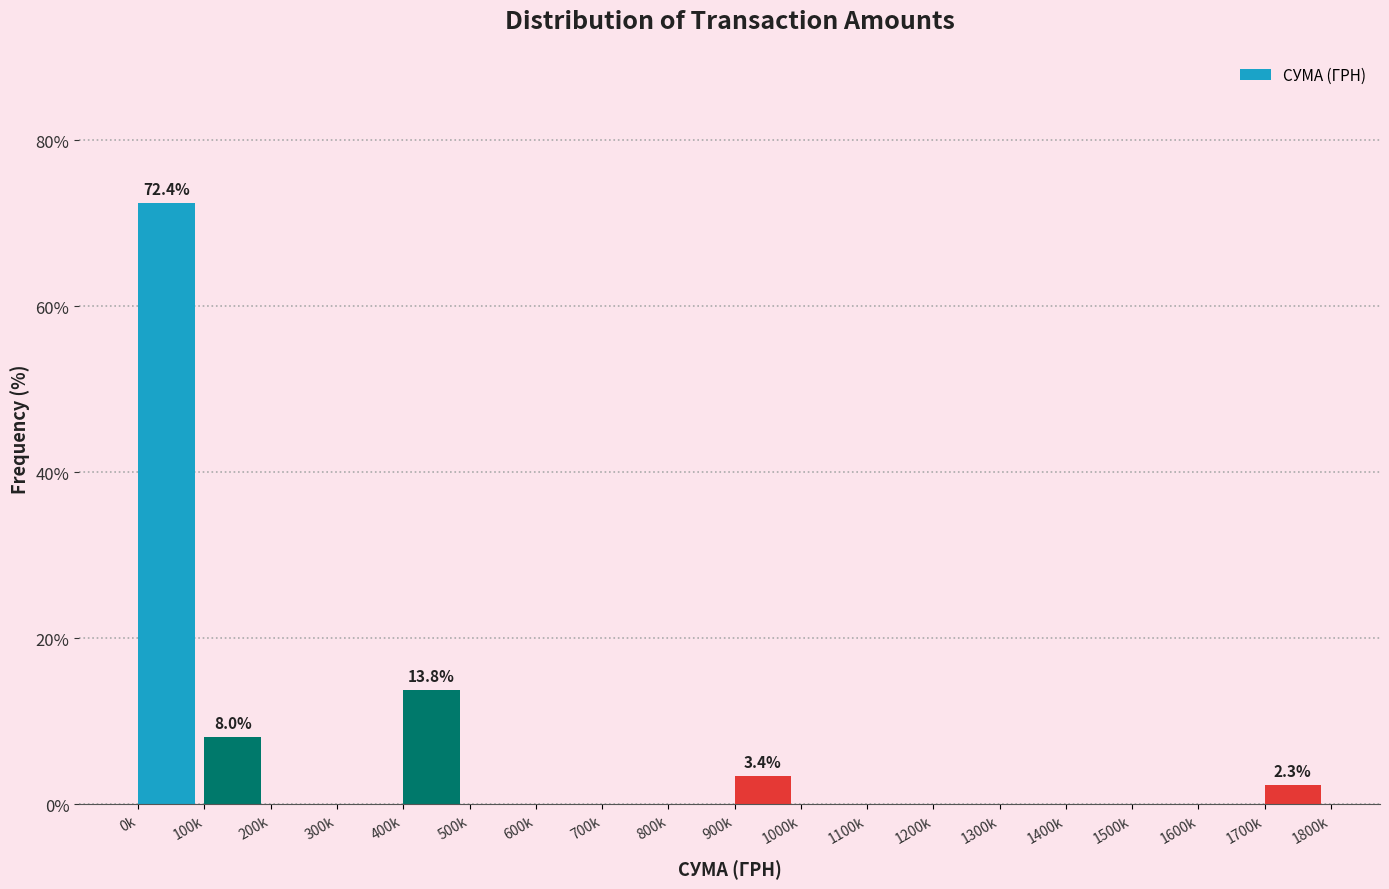

Reading left to right, extract all data points from this chart.

0k=72.4	100k=8.0	200k=0.0	300k=0.0	400k=13.8	500k=0.0	600k=0.0	700k=0.0	800k=0.0	900k=3.4	1000k=0.0	1100k=0.0	1200k=0.0	1300k=0.0	1400k=0.0	1500k=0.0	1600k=0.0	1700k=2.3